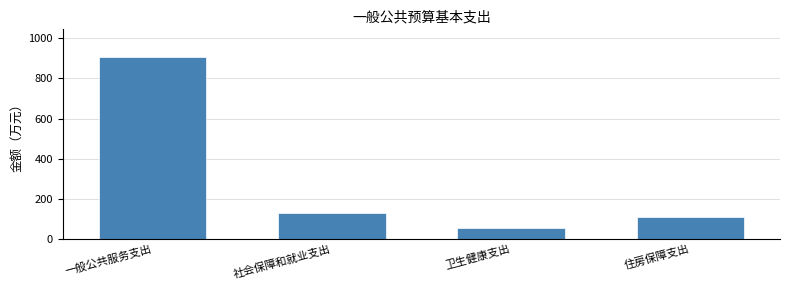

Reading left to right, what are all the values shown in this chart?

908.3	128.8	54.6	109.0